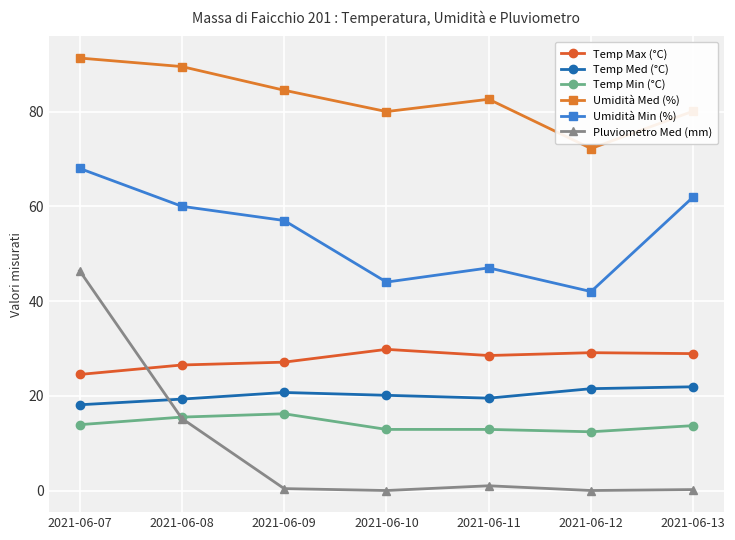

At 2021-06-12, list the series in order from largest to smallest.

Umidità Med (%), Umidità Min (%), Temp Max (°C), Temp Med (°C), Temp Min (°C), Pluviometro Med (mm)